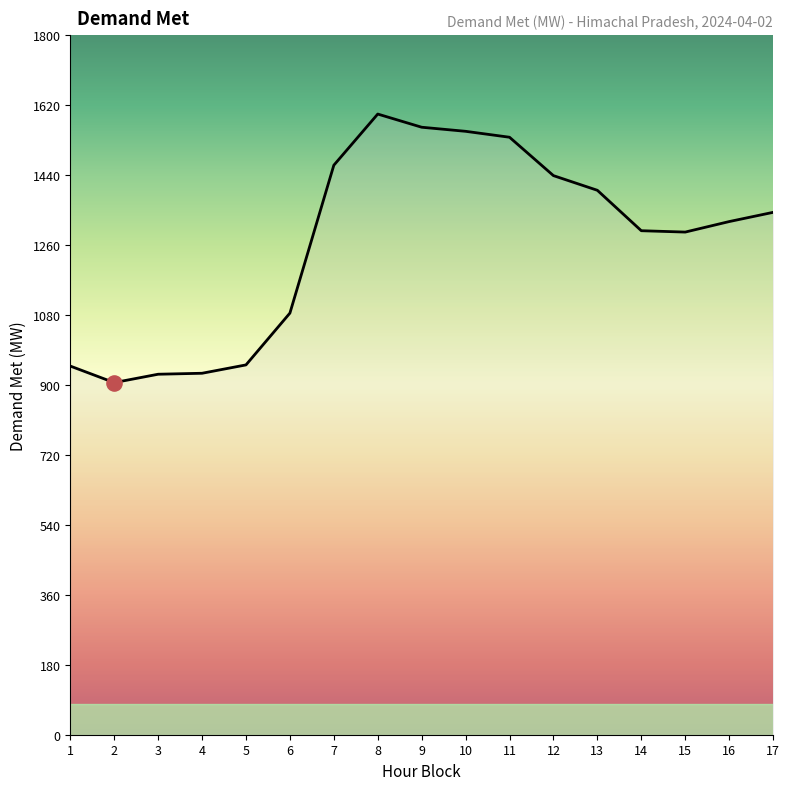

Which has a higher value, 9 or 17?

9